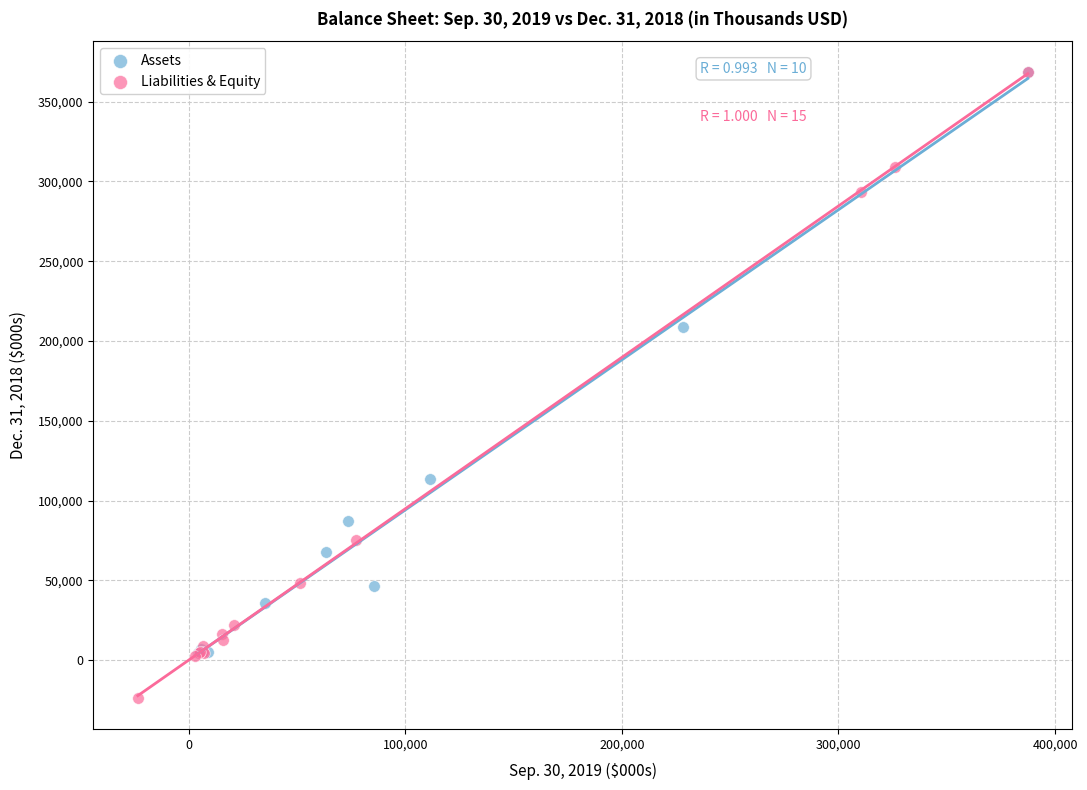

Which series reaches the minimum Y coordinate?

Liabilities & Equity